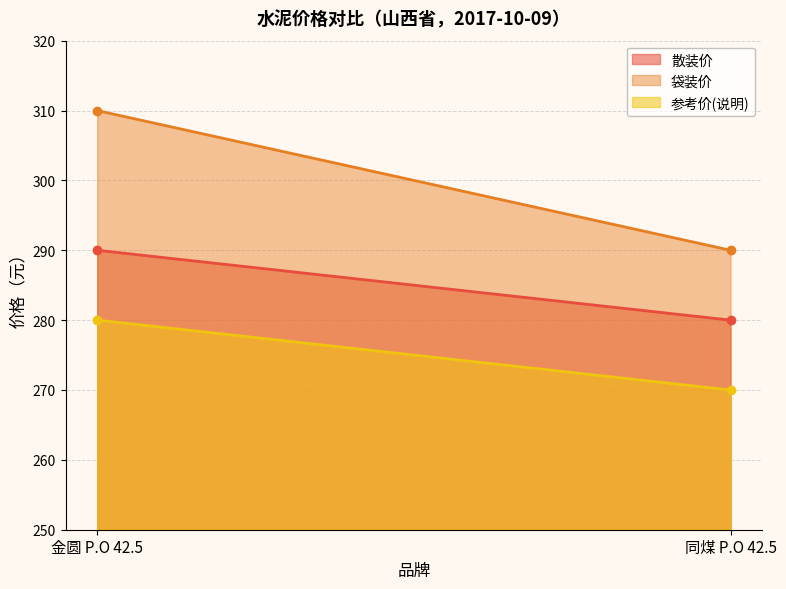

Is it true that 参考价(说明) equals 431 at 同煤 P.O 42.5?

False